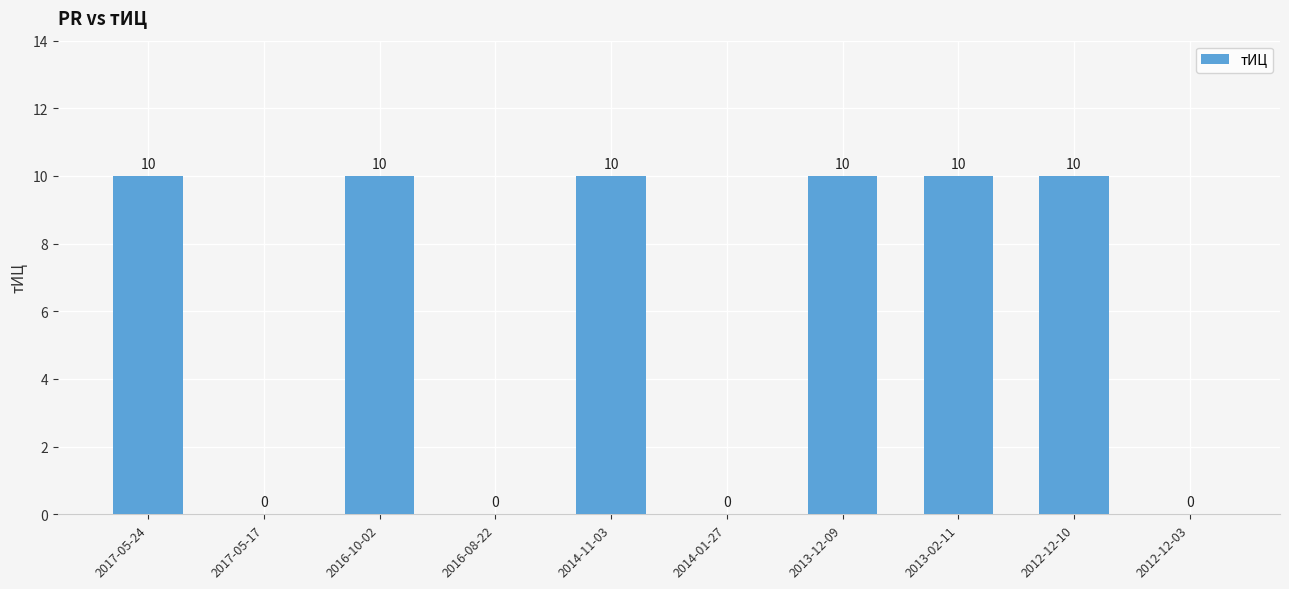

How many values are between 0 and 10?

10